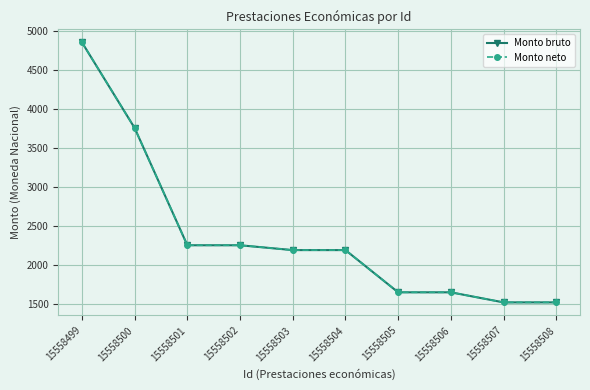

What is the sum of the Monto bruto values at 15558508 and 15558507?

3032